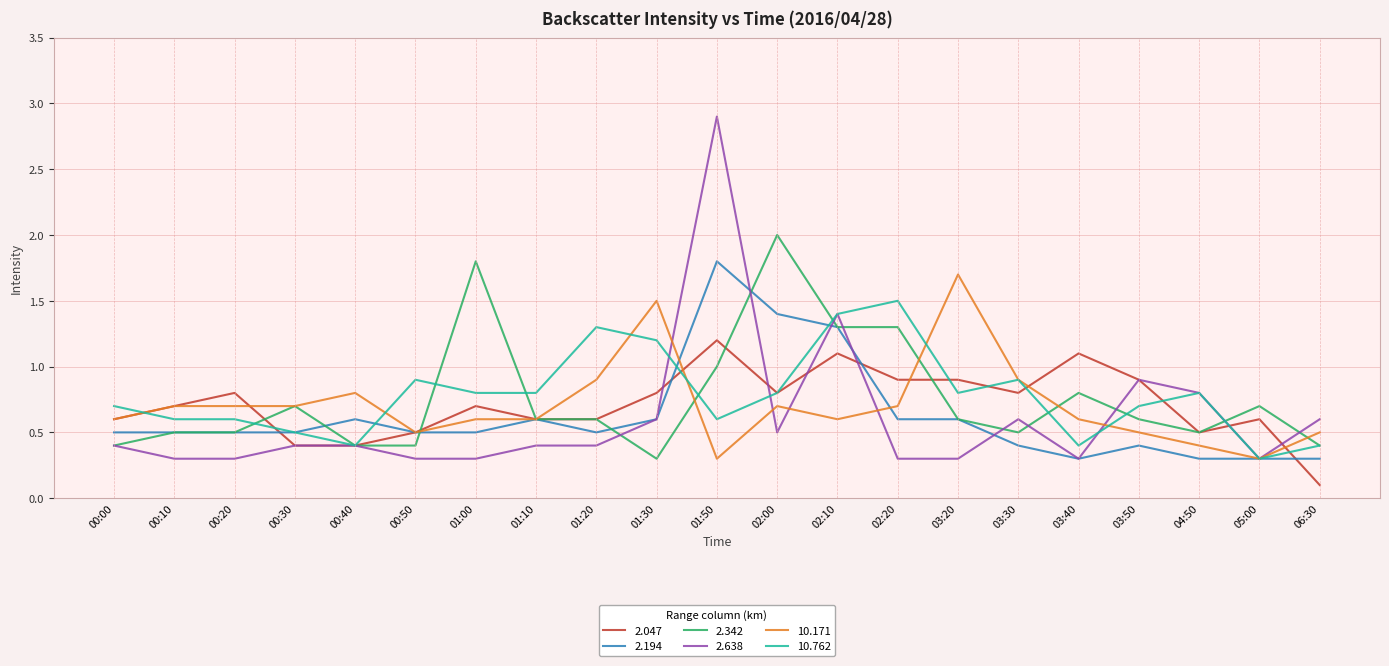

Reading right to left, list all the values displayed in this chart.

2.047: 06:30=0.1	05:00=0.6	04:50=0.5	03:50=0.9	03:40=1.1	03:30=0.8	03:20=0.9	02:20=0.9	02:10=1.1	02:00=0.8	01:50=1.2	01:30=0.8	01:20=0.6	01:10=0.6	01:00=0.7	00:50=0.5	00:40=0.4	00:30=0.4	00:20=0.8	00:10=0.7	00:00=0.6
2.194: 06:30=0.3	05:00=0.3	04:50=0.3	03:50=0.4	03:40=0.3	03:30=0.4	03:20=0.6	02:20=0.6	02:10=1.3	02:00=1.4	01:50=1.8	01:30=0.6	01:20=0.5	01:10=0.6	01:00=0.5	00:50=0.5	00:40=0.6	00:30=0.5	00:20=0.5	00:10=0.5	00:00=0.5
2.342: 06:30=0.4	05:00=0.7	04:50=0.5	03:50=0.6	03:40=0.8	03:30=0.5	03:20=0.6	02:20=1.3	02:10=1.3	02:00=2.0	01:50=1.0	01:30=0.3	01:20=0.6	01:10=0.6	01:00=1.8	00:50=0.4	00:40=0.4	00:30=0.7	00:20=0.5	00:10=0.5	00:00=0.4
2.638: 06:30=0.6	05:00=0.3	04:50=0.8	03:50=0.9	03:40=0.3	03:30=0.6	03:20=0.3	02:20=0.3	02:10=1.4	02:00=0.5	01:50=2.9	01:30=0.6	01:20=0.4	01:10=0.4	01:00=0.3	00:50=0.3	00:40=0.4	00:30=0.4	00:20=0.3	00:10=0.3	00:00=0.4
10.171: 06:30=0.5	05:00=0.3	04:50=0.4	03:50=0.5	03:40=0.6	03:30=0.9	03:20=1.7	02:20=0.7	02:10=0.6	02:00=0.7	01:50=0.3	01:30=1.5	01:20=0.9	01:10=0.6	01:00=0.6	00:50=0.5	00:40=0.8	00:30=0.7	00:20=0.7	00:10=0.7	00:00=0.6
10.762: 06:30=0.4	05:00=0.3	04:50=0.8	03:50=0.7	03:40=0.4	03:30=0.9	03:20=0.8	02:20=1.5	02:10=1.4	02:00=0.8	01:50=0.6	01:30=1.2	01:20=1.3	01:10=0.8	01:00=0.8	00:50=0.9	00:40=0.4	00:30=0.5	00:20=0.6	00:10=0.6	00:00=0.7